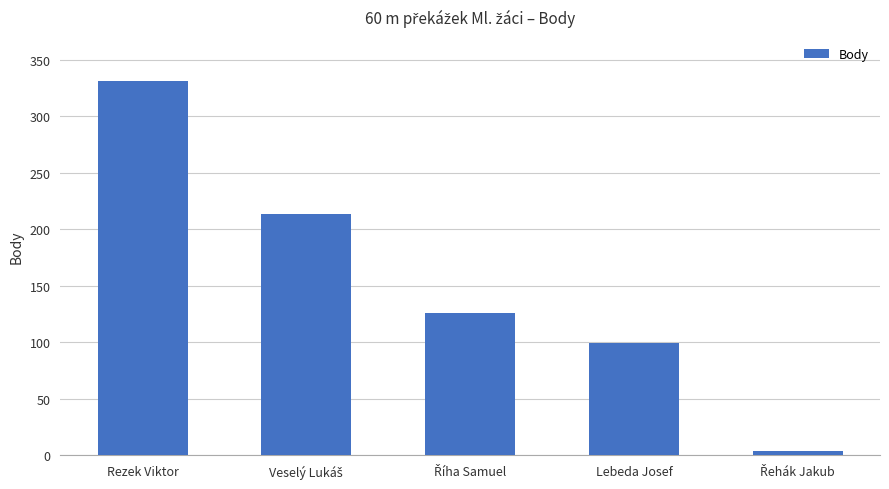

The value at Lebeda Josef is 35. True or false?

False